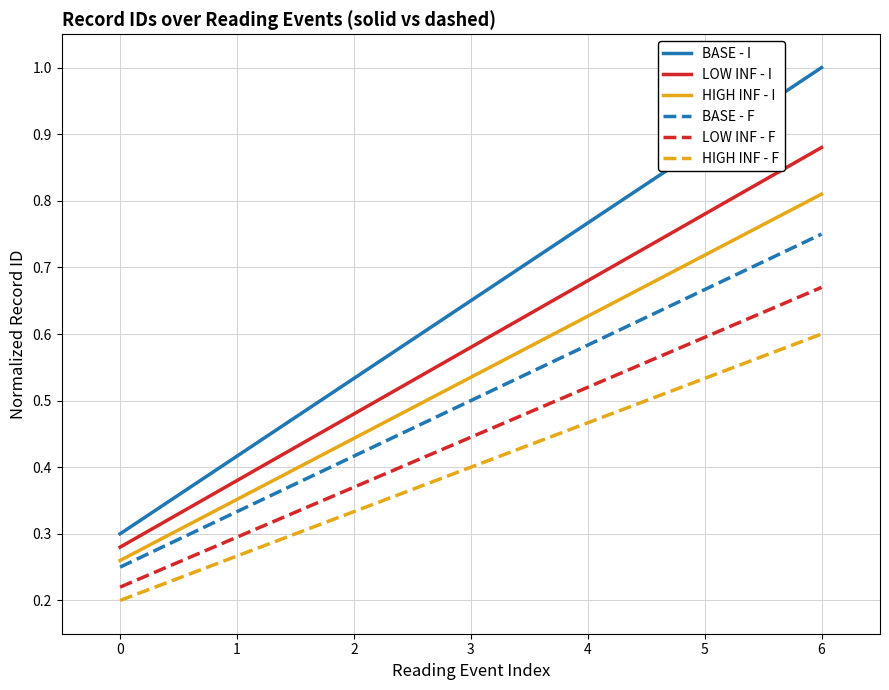

Which label corresponds to the largest value in the chart?

6